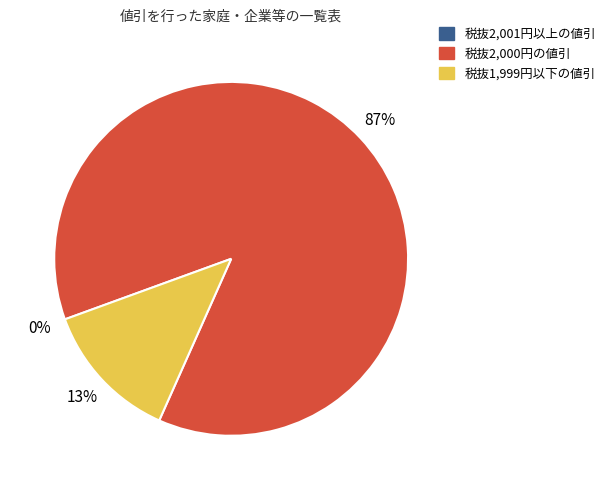

Does any single category account for the majority?

Yes